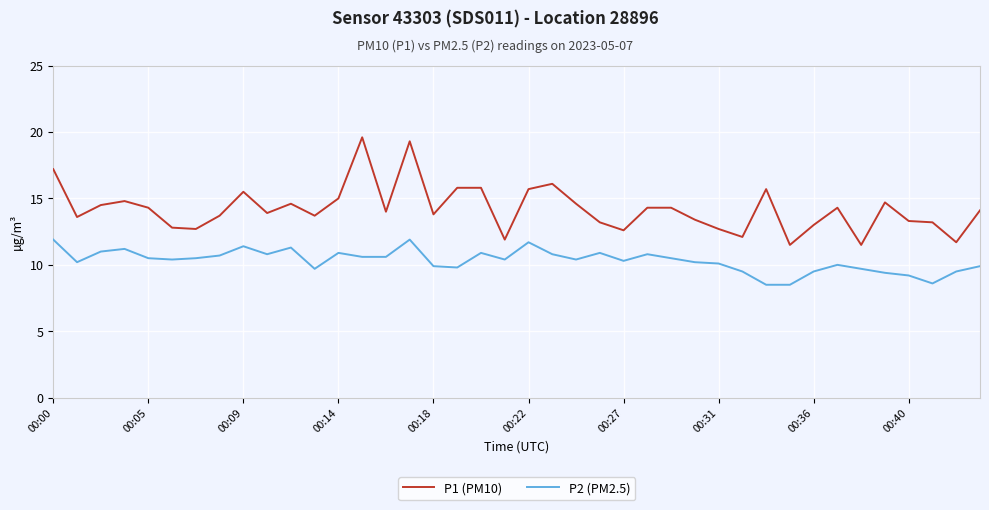

True or false: P2 (PM2.5) and P1 (PM10) cross at least once.

False